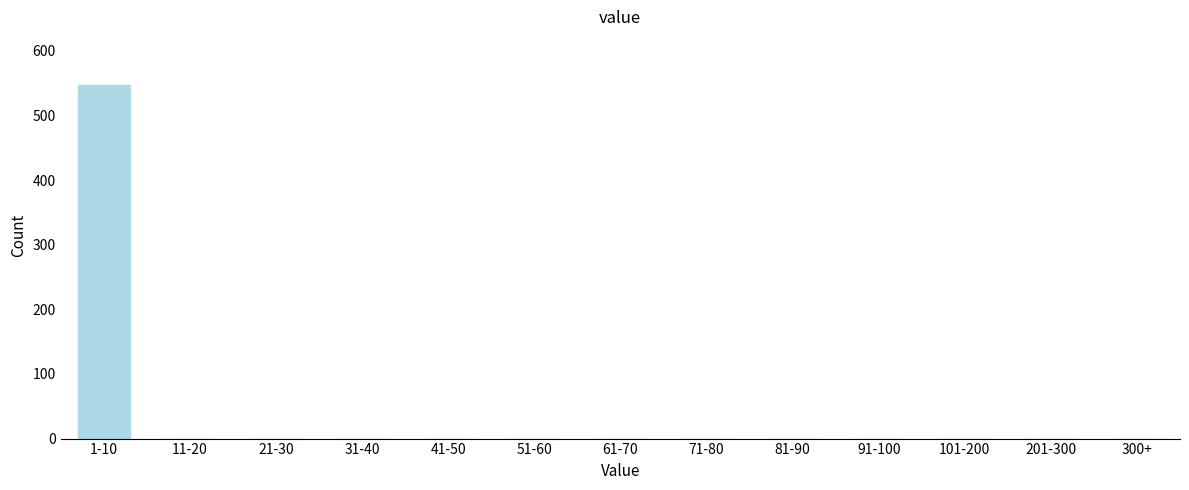

Reading left to right, list all the values displayed in this chart.

1-10=547	11-20=0	21-30=0	31-40=0	41-50=0	51-60=0	61-70=0	71-80=0	81-90=0	91-100=0	101-200=0	201-300=0	300+=0